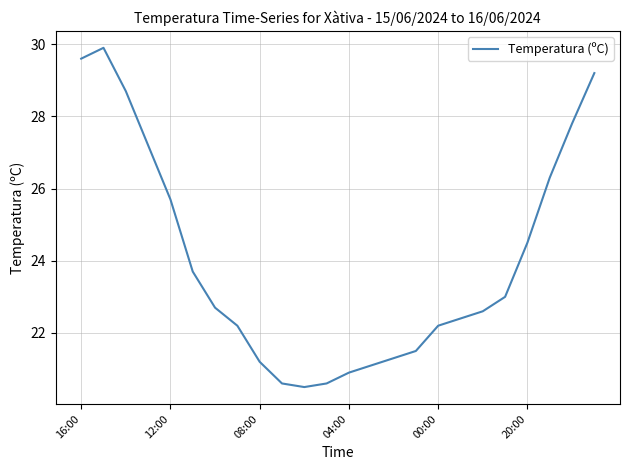

Reading left to right, transcribe all the data shown in this chart.

29.6	29.9	28.7	27.2	25.7	23.7	22.7	22.2	21.2	20.6	20.5	20.6	20.9	21.1	21.3	21.5	22.2	22.4	22.6	23.0	24.5	26.3	27.8	29.2